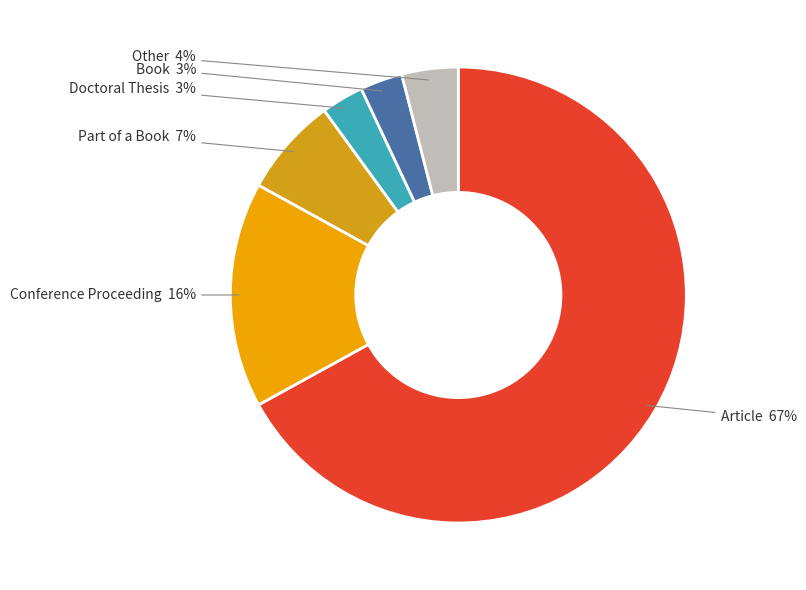

How many segments does this pie chart have?

6